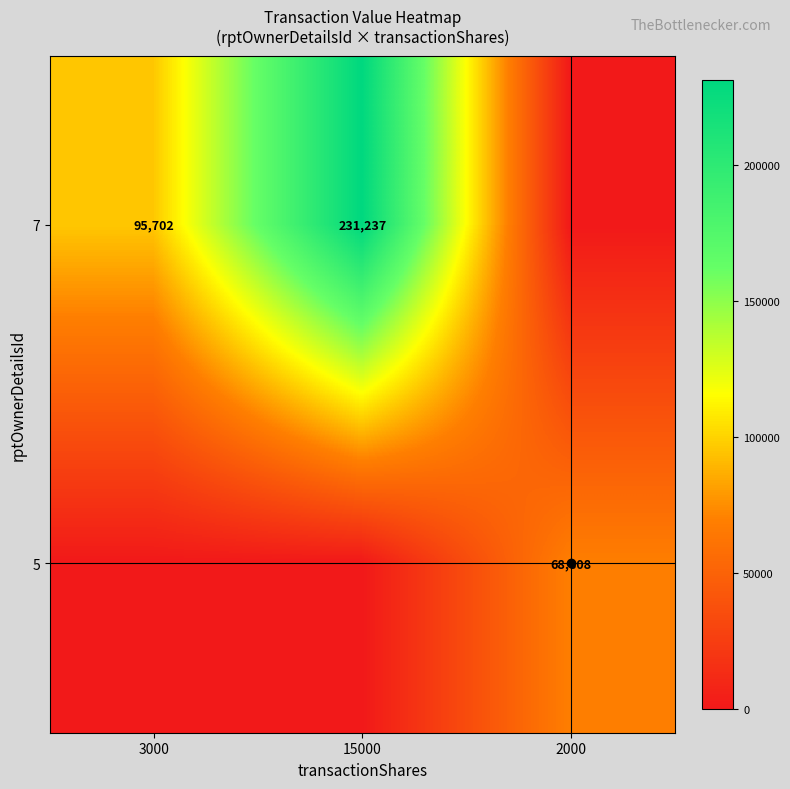

Is it true that 7 equals 231237 at 15000?

True